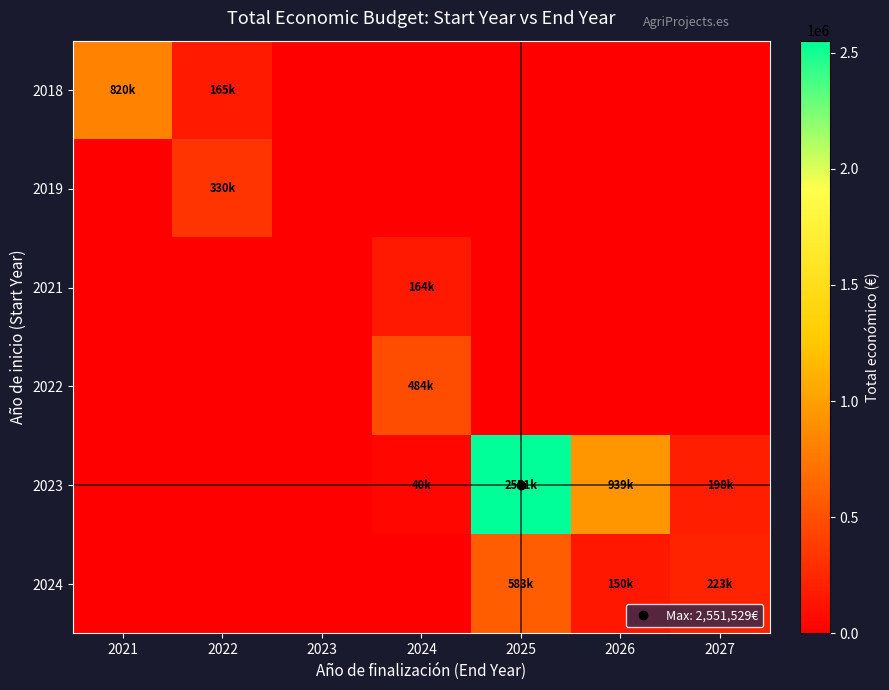

Reading left to right, what are all the values shown in this chart?

2018: 2021=820783	2022=165000	2023=0	2024=0	2025=0	2026=0	2027=0
2019: 2021=0	2022=330000	2023=0	2024=0	2025=0	2026=0	2027=0
2021: 2021=0	2022=0	2023=0	2024=164200	2025=0	2026=0	2027=0
2022: 2021=0	2022=0	2023=0	2024=484445	2025=0	2026=0	2027=0
2023: 2021=0	2022=0	2023=0	2024=40876	2025=2551529	2026=939106	2027=198026
2024: 2021=0	2022=0	2023=0	2024=0	2025=583470	2026=150000	2027=223418